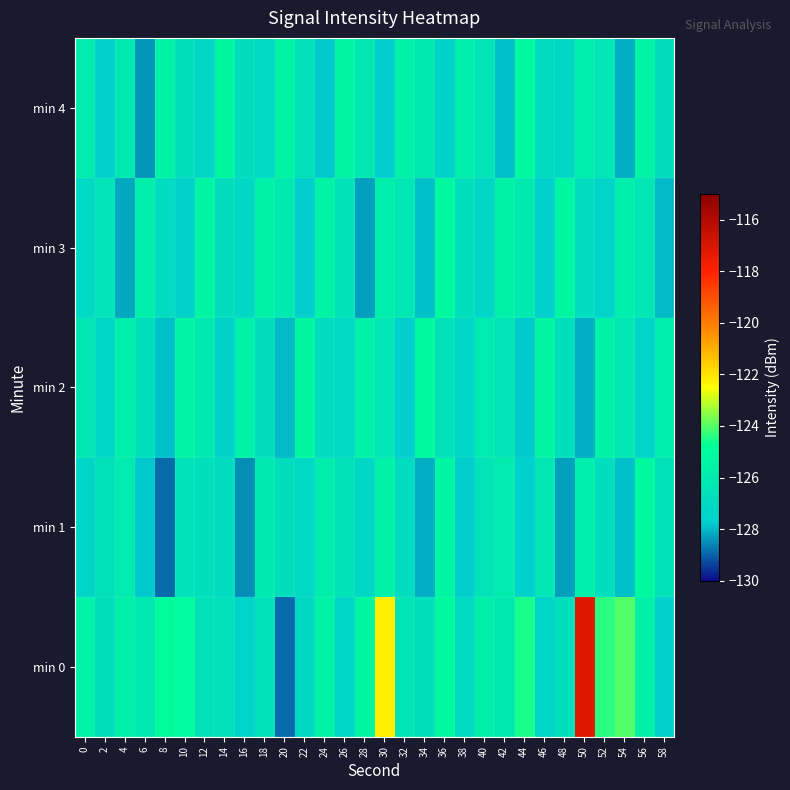

At how many categories does at least one series exceed -118?

1